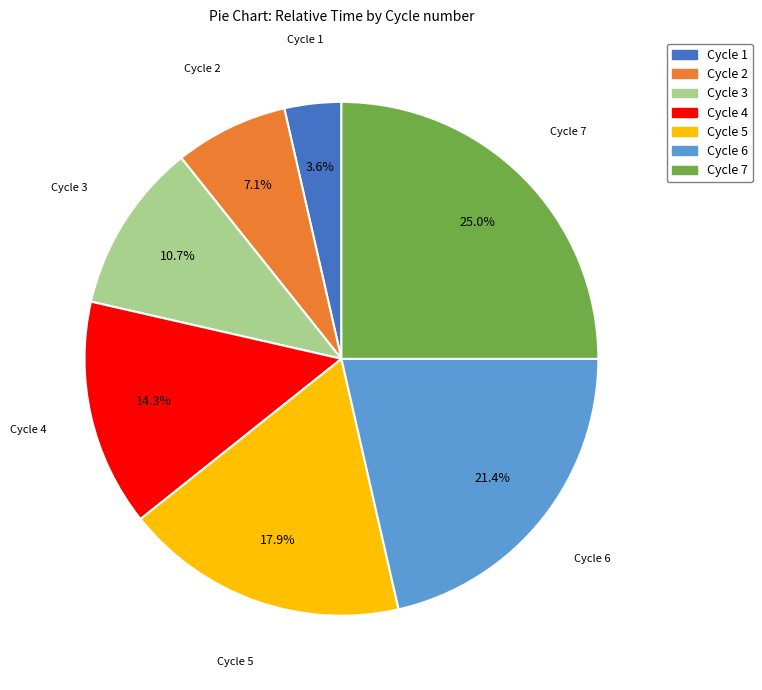

Which category has the smallest portion of the pie?

Cycle 1